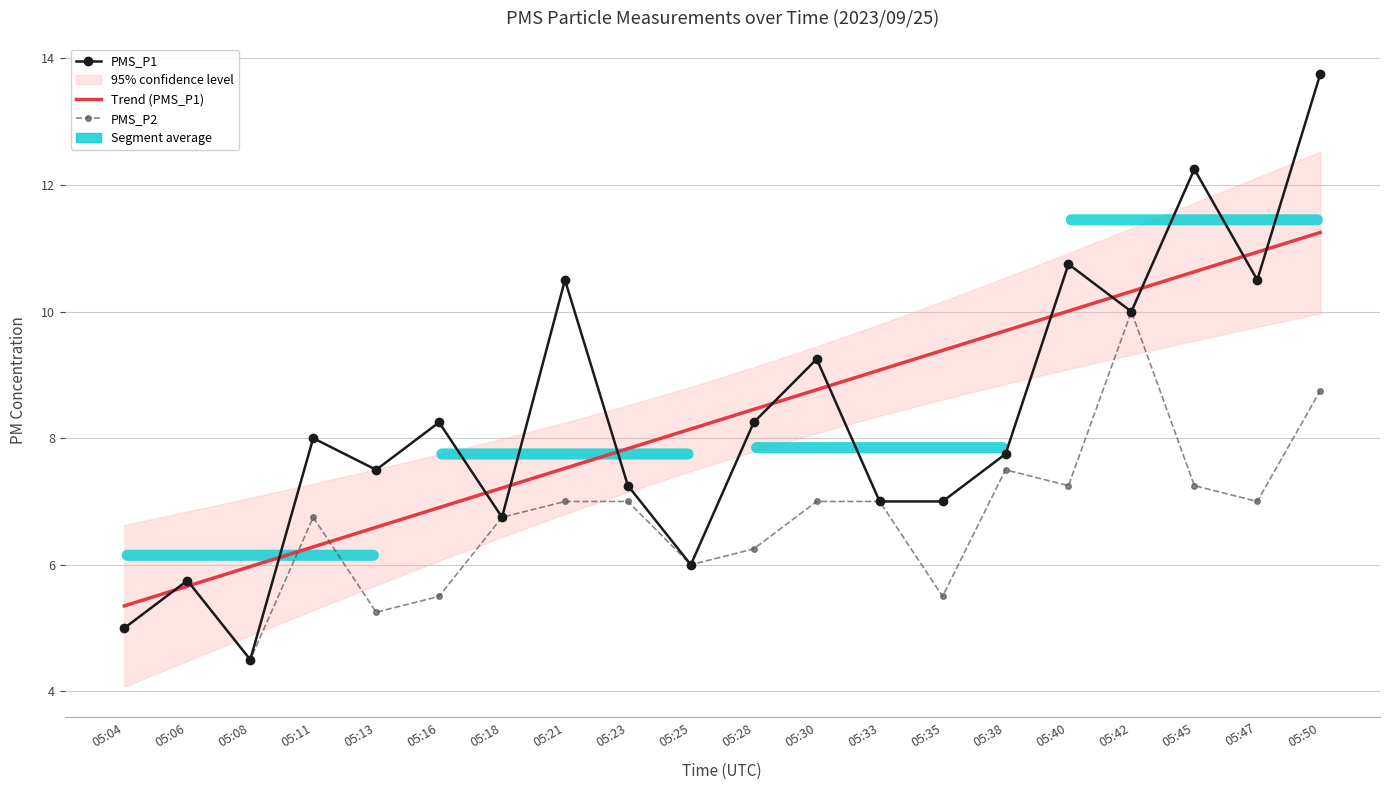

What is the difference between the PMS_P2 values at 05:16 and 05:25?

0.5